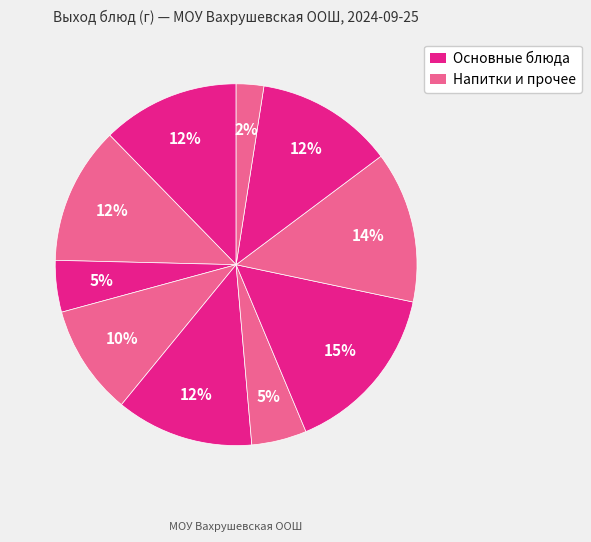

How many slices are in this pie chart?

10